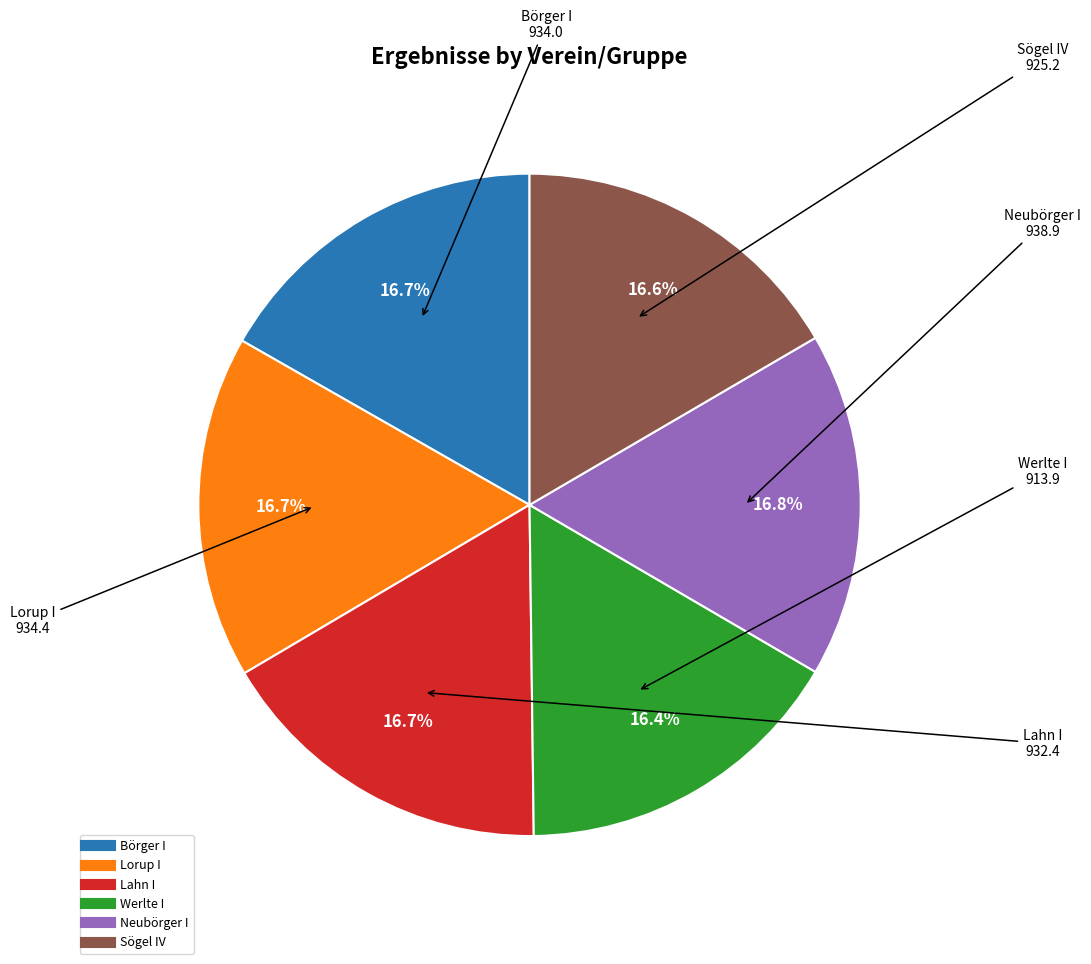

Is the sum of Werlte I and Börger I greater than half?

No